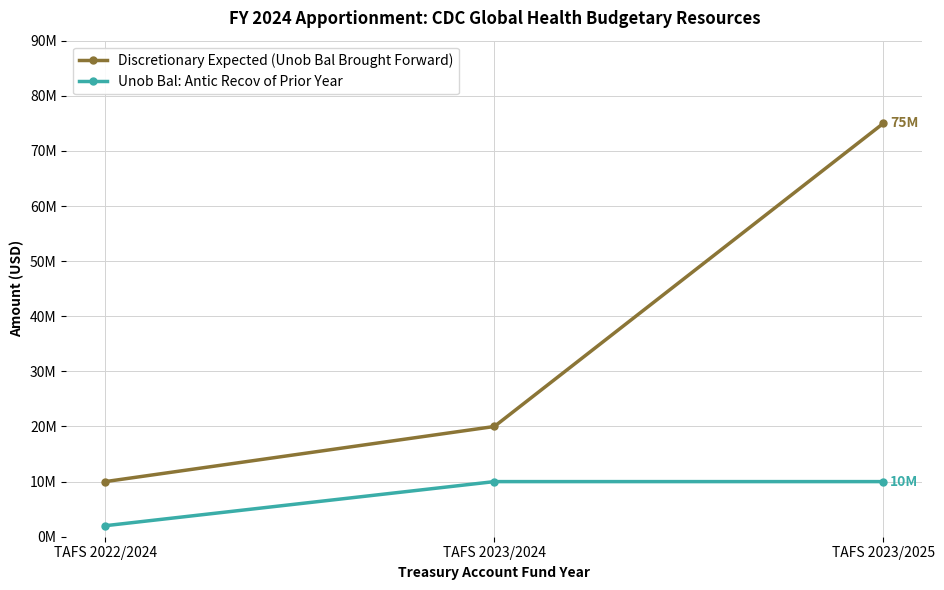

Which has a higher value, TAFS 2022/2024 or TAFS 2023/2025?

TAFS 2023/2025